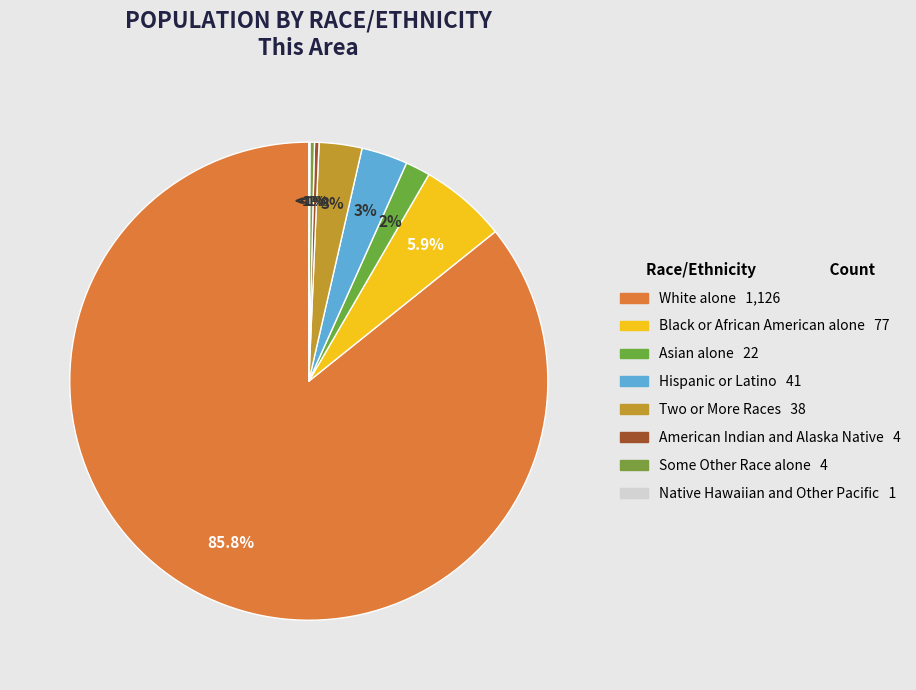

What is the largest slice in the pie chart?

White alone